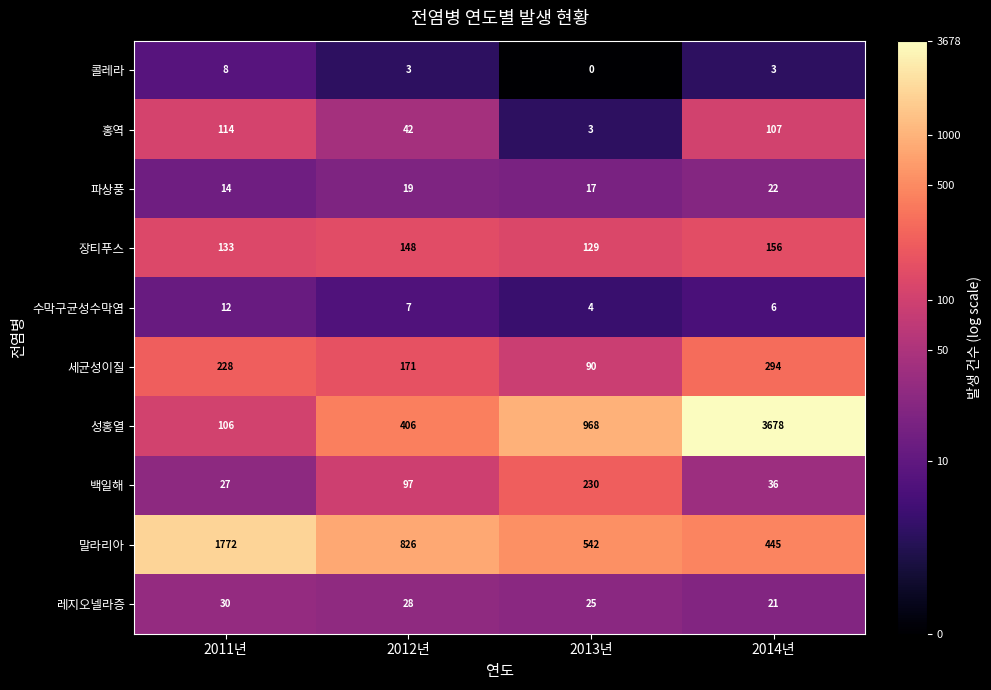

Which series changed the most between 2013년 and 2014년?

성홍열